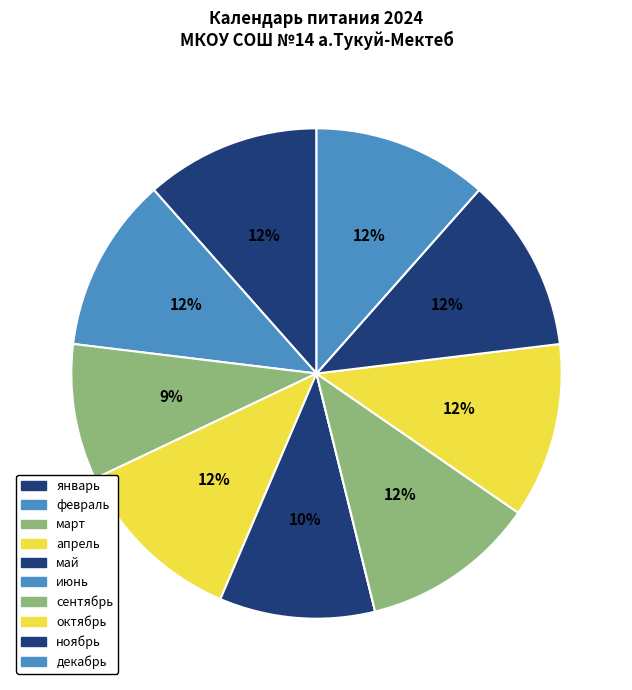

Approximately how many times larger is the value at май compared to октябрь?

0.9